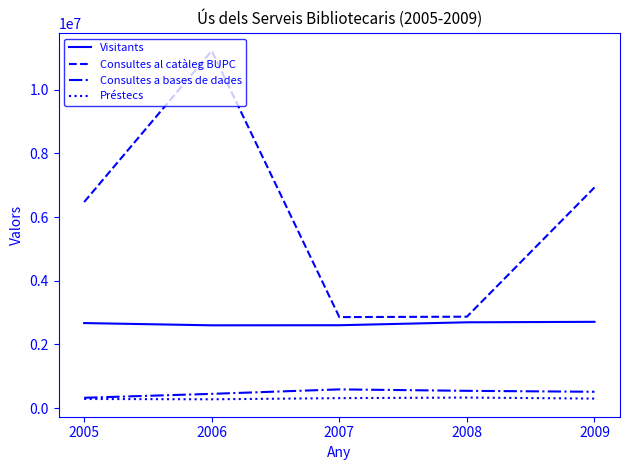

What is the difference between the Préstecs values at 2006 and 2008?

54068